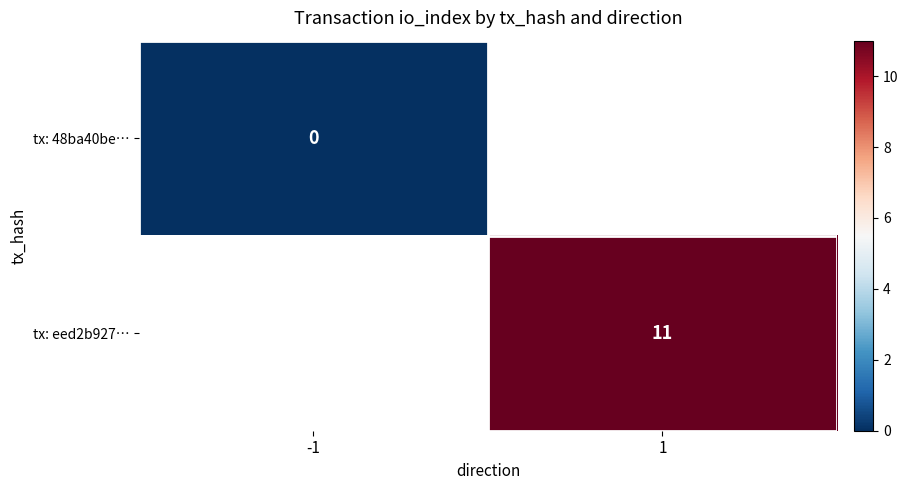

The value of tx: eed2b927… at 1 is 15. True or false?

False